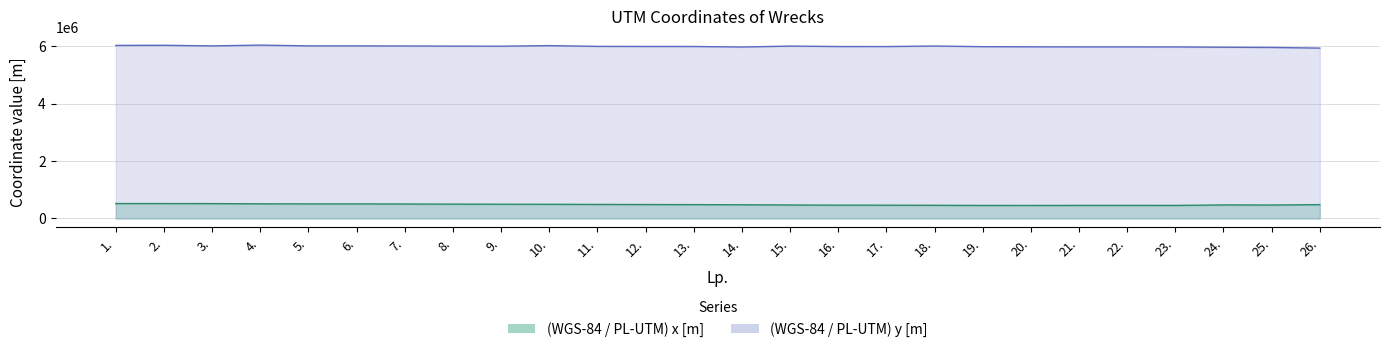

How many data points does each series have?

26